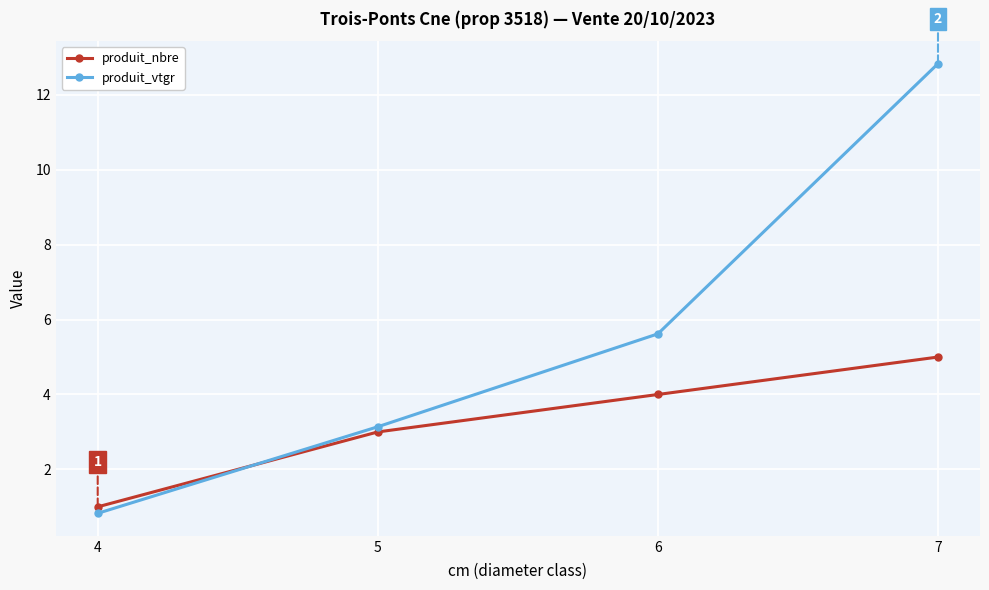

What is the spread (max minus min) of values at 7?

7.8